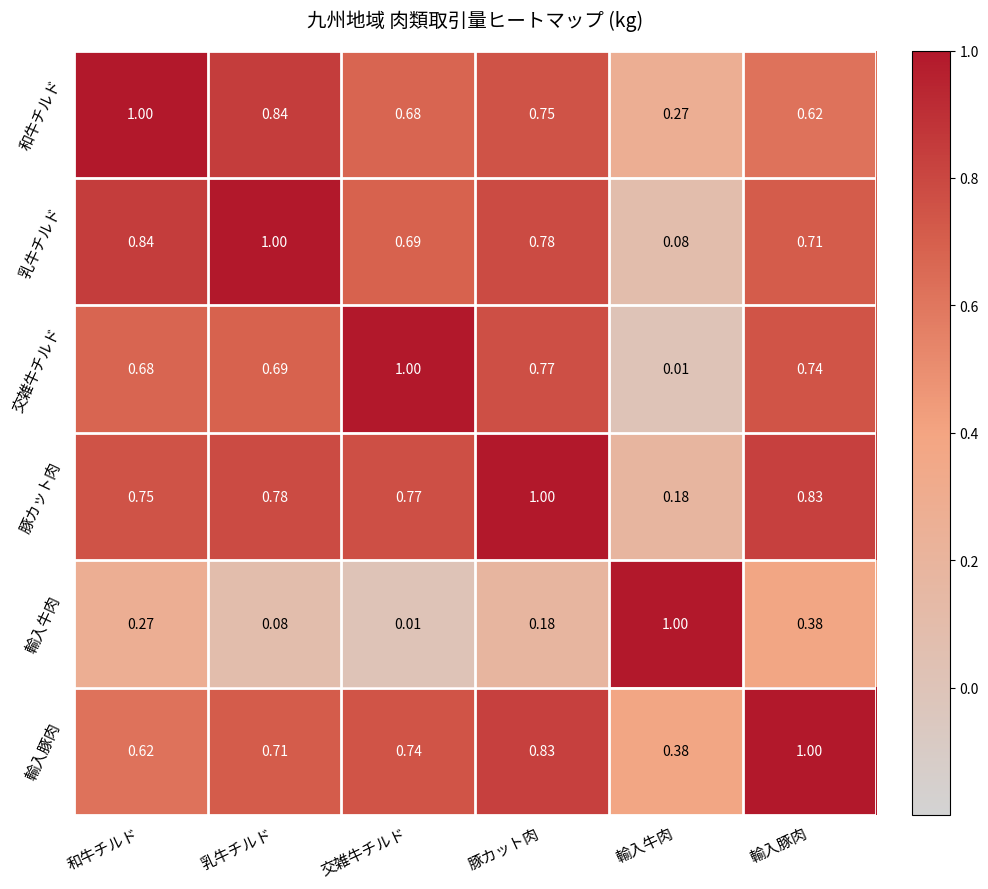

At 乳牛チルド, list the series in order from largest to smallest.

乳牛チルド, 和牛チルド, 豚カット肉, 輸入豚肉, 交雑牛チルド, 輸入牛肉